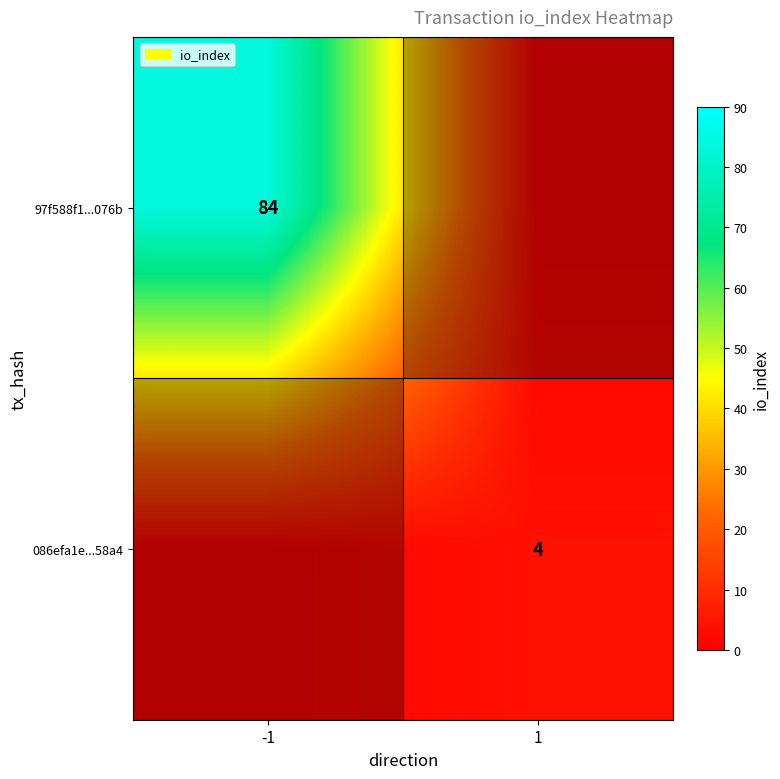

At how many categories does at least one series exceed 75?

1